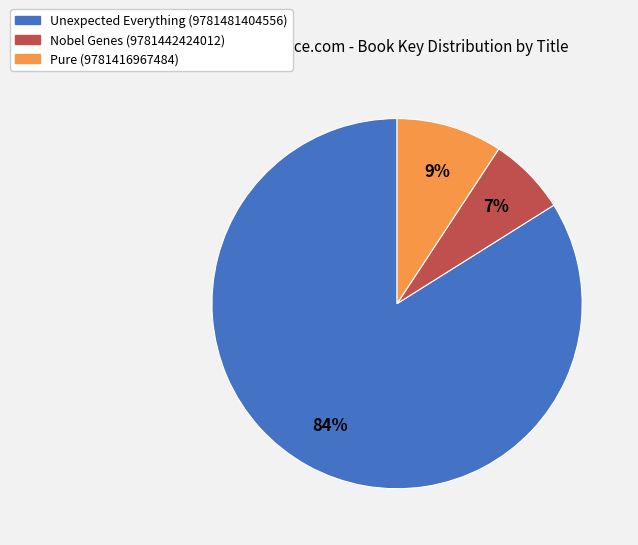

To the nearest percent, what is the average slice percentage?

33%